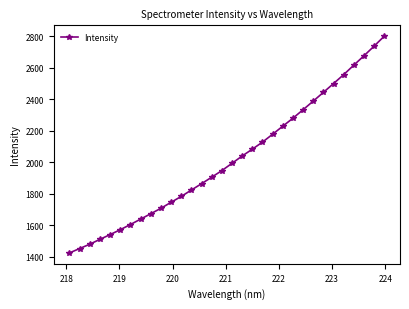

What is the sum of all values?

64624.5